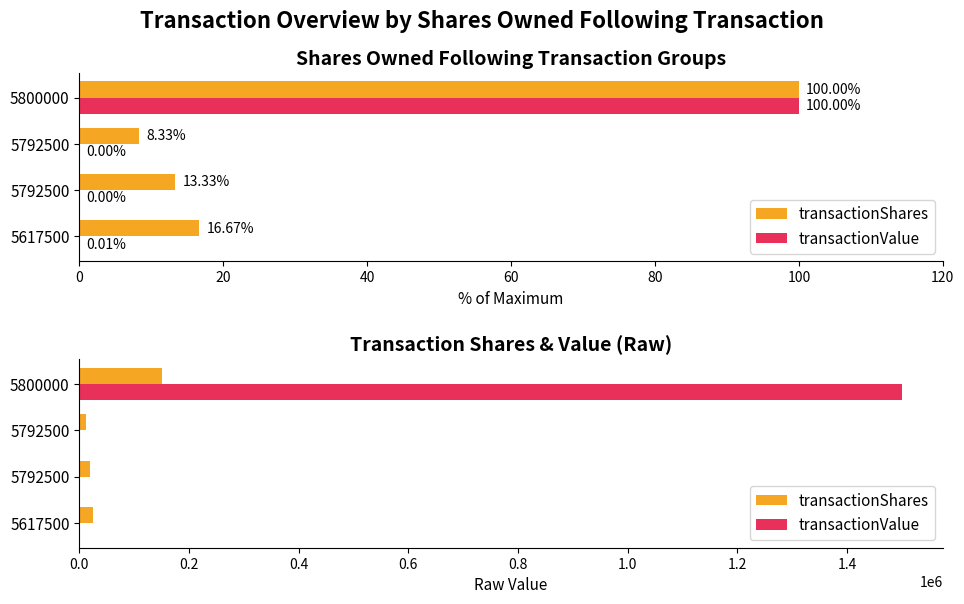

How many values in the transactionShares series are below 25000?

2